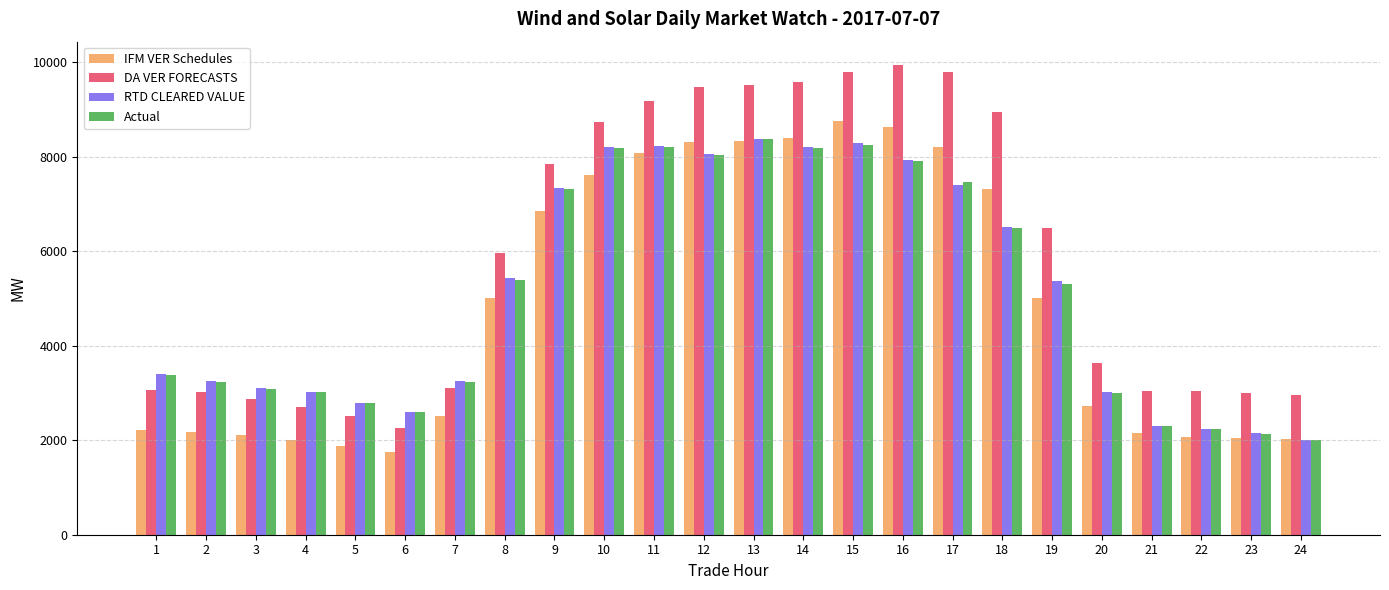

The value of DA VER FORECASTS at 7 is 667.8. True or false?

False